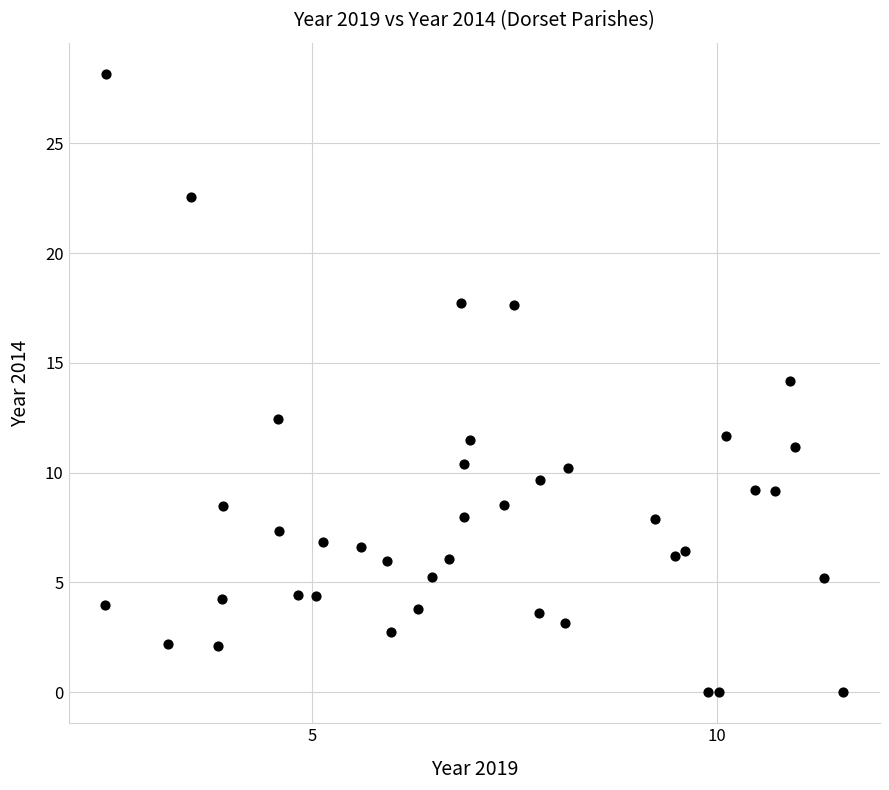

What is the range of Y values (max minus min)?

28.2